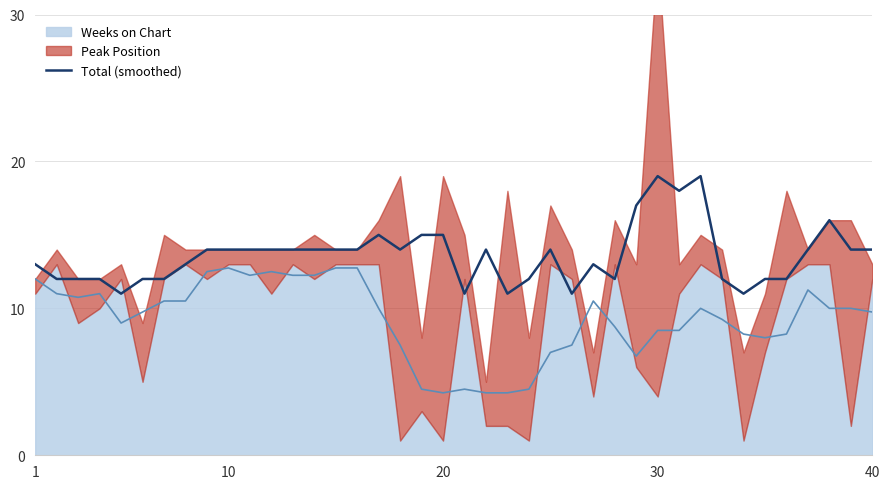

The value of Total (smoothed) at 20 is 4. True or false?

False